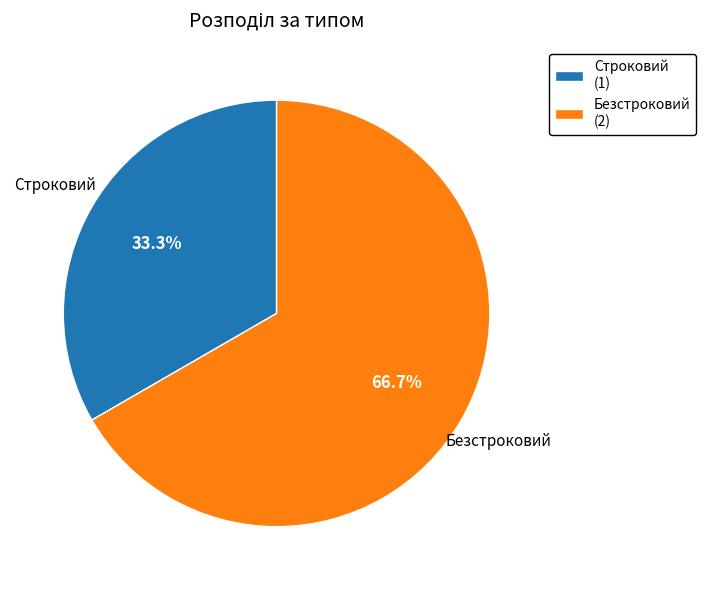

To the nearest percent, what is the combined percentage of Строковий and Безстроковий?

100%